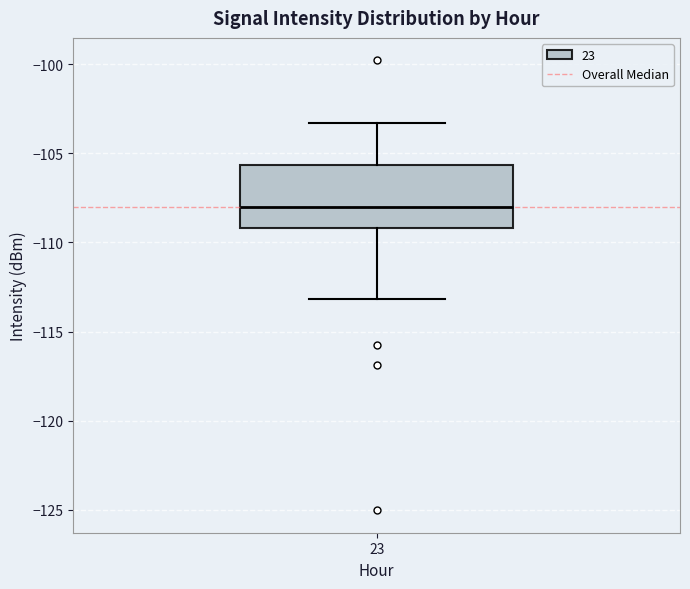

Read this box plot against the y-axis: the position of the median line, the range covered by the box, and the ends of both whiskers. The values are not printed on the chart, so give them approximately, as read against the axis.

median -108.0, box -109.0 to -105.5, whiskers -113.0 to -103.5